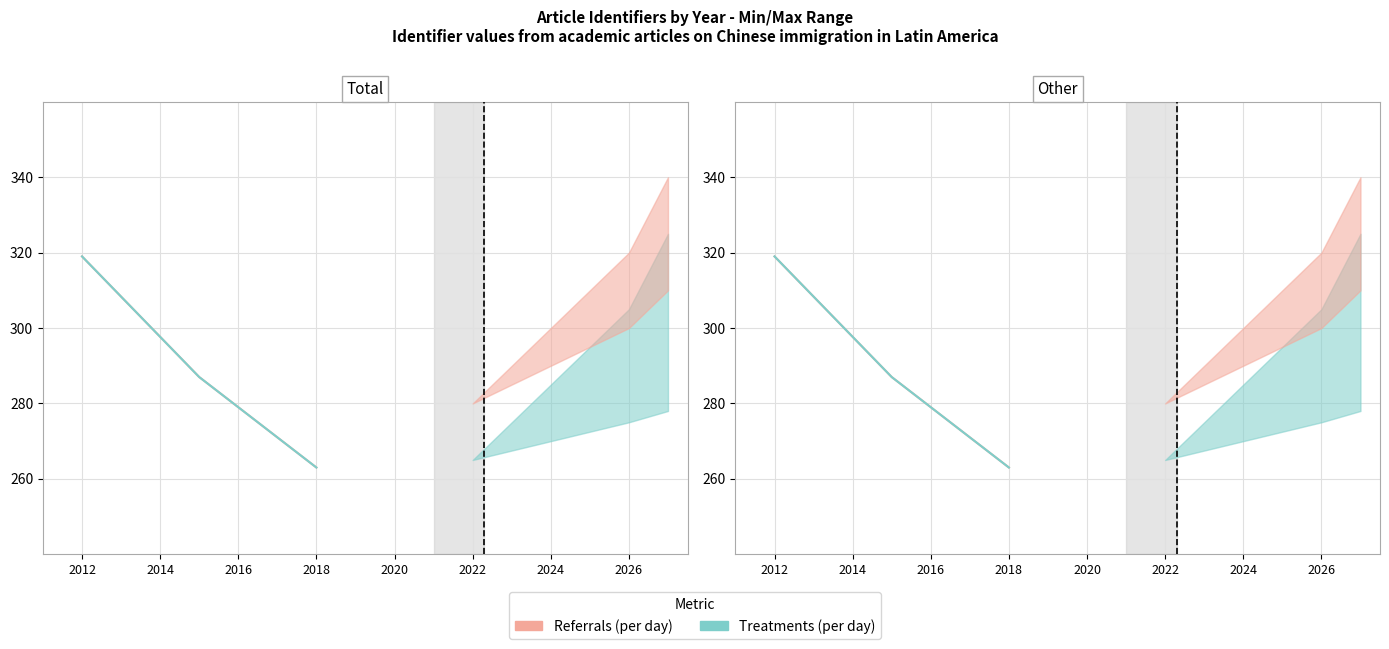

Between 2012 and 2018, which series saw the biggest shift?

Referrals (per day)